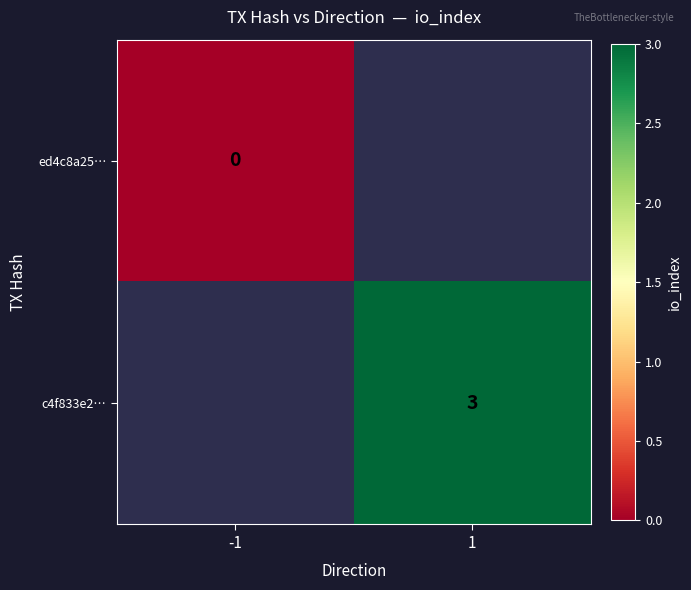

Count the number of data series in this chart.

2